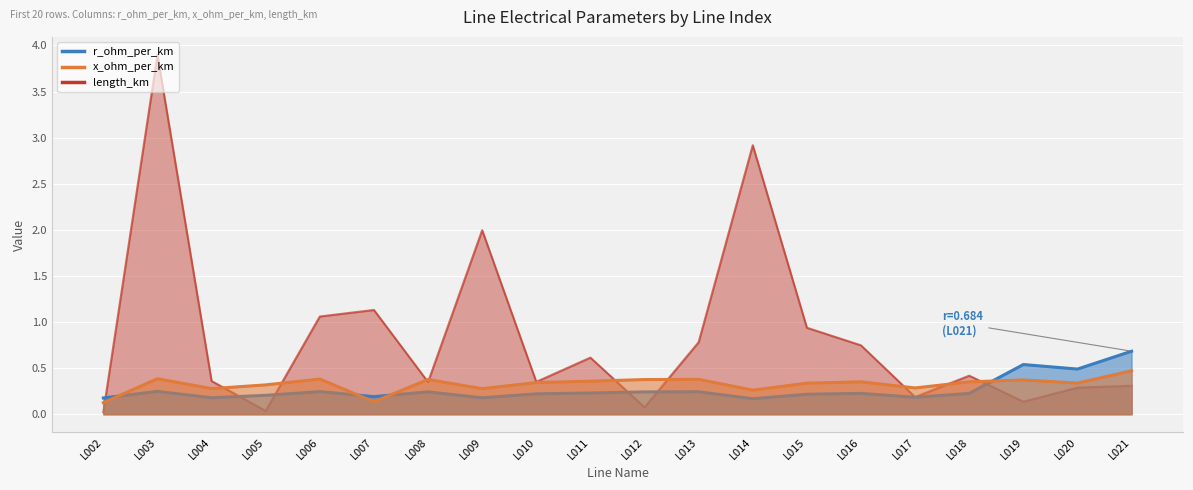

Reading left to right, list all the values displayed in this chart.

r_ohm_per_km: 0.2	0.2	0.2	0.2	0.2	0.2	0.2	0.2	0.2	0.2	0.2	0.2	0.2	0.2	0.2	0.2	0.2	0.5	0.5	0.7
x_ohm_per_km: 0.1	0.4	0.3	0.3	0.4	0.1	0.4	0.3	0.3	0.4	0.4	0.4	0.3	0.3	0.4	0.3	0.4	0.4	0.3	0.5
length_km: 0.0	3.9	0.4	0.0	1.1	1.1	0.3	2.0	0.4	0.6	0.1	0.8	2.9	0.9	0.7	0.2	0.4	0.1	0.3	0.3